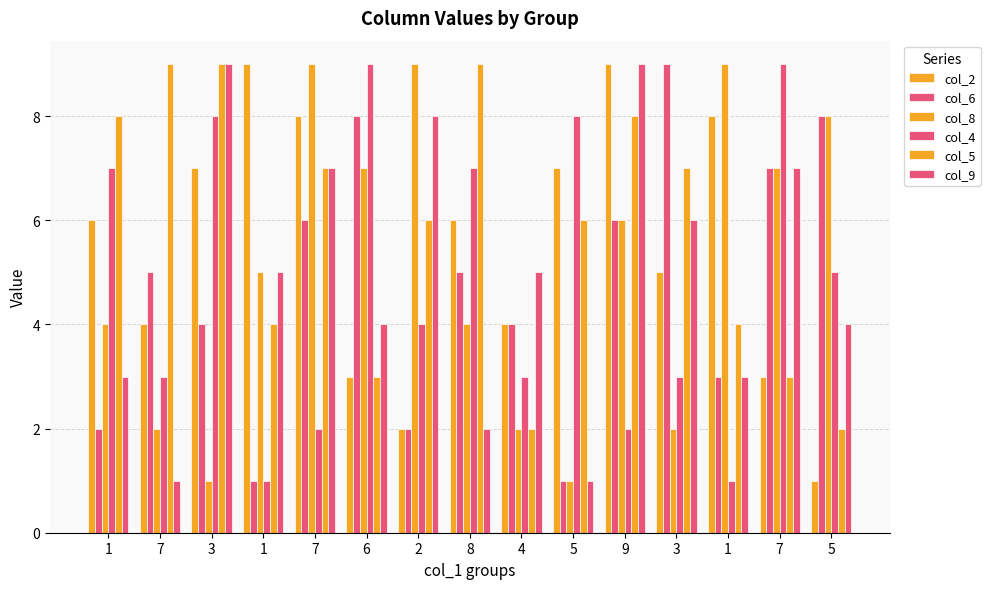

Reading left to right, transcribe all the data shown in this chart.

col_2: 1=6	7=4	3=7	1=9	7=8	6=3	2=2	8=6	4=4	5=7	9=9	3=5	1=8	7=3	5=1
col_6: 1=2	7=5	3=4	1=1	7=6	6=8	2=2	8=5	4=4	5=1	9=6	3=9	1=3	7=7	5=8
col_8: 1=4	7=2	3=1	1=5	7=9	6=7	2=9	8=4	4=2	5=1	9=6	3=2	1=9	7=7	5=8
col_4: 1=7	7=3	3=8	1=1	7=2	6=9	2=4	8=7	4=3	5=8	9=2	3=3	1=1	7=9	5=5
col_5: 1=8	7=9	3=9	1=4	7=7	6=3	2=6	8=9	4=2	5=6	9=8	3=7	1=4	7=3	5=2
col_9: 1=3	7=1	3=9	1=5	7=7	6=4	2=8	8=2	4=5	5=1	9=9	3=6	1=3	7=7	5=4